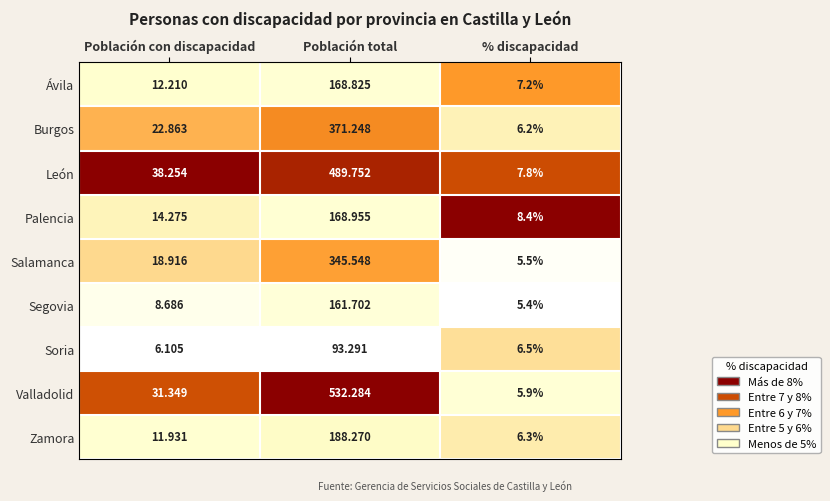

Between Población con discapacidad and Población total, which series saw the biggest shift?

Valladolid